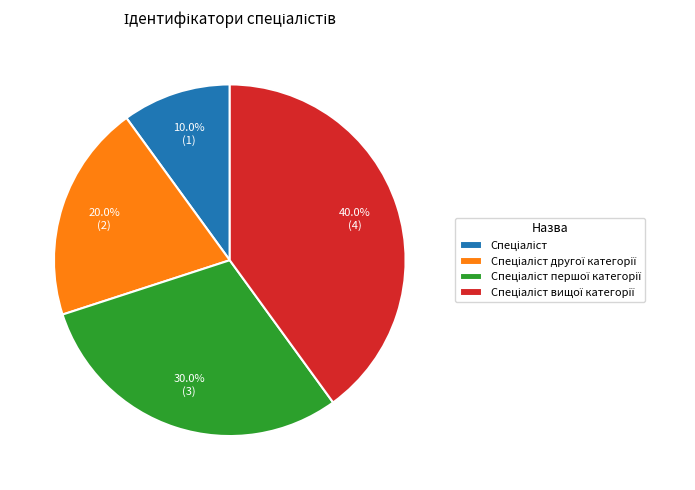

Is there any slice that represents more than half of the pie?

No